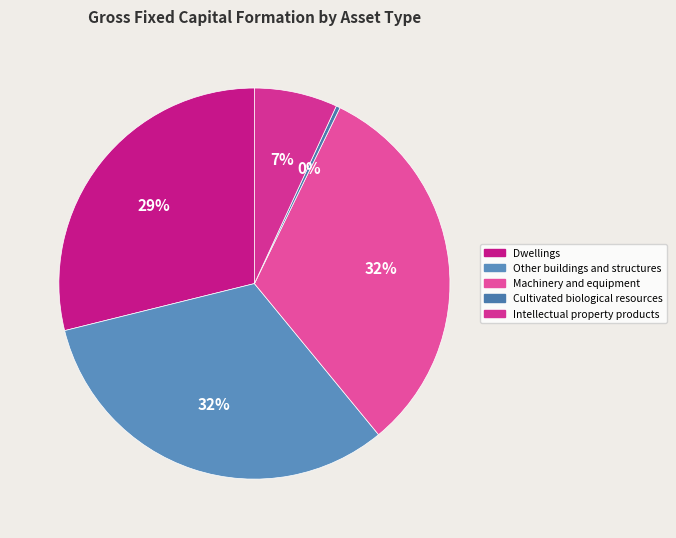

The Other buildings and structures slice represents 32% of the pie. True or false?

True